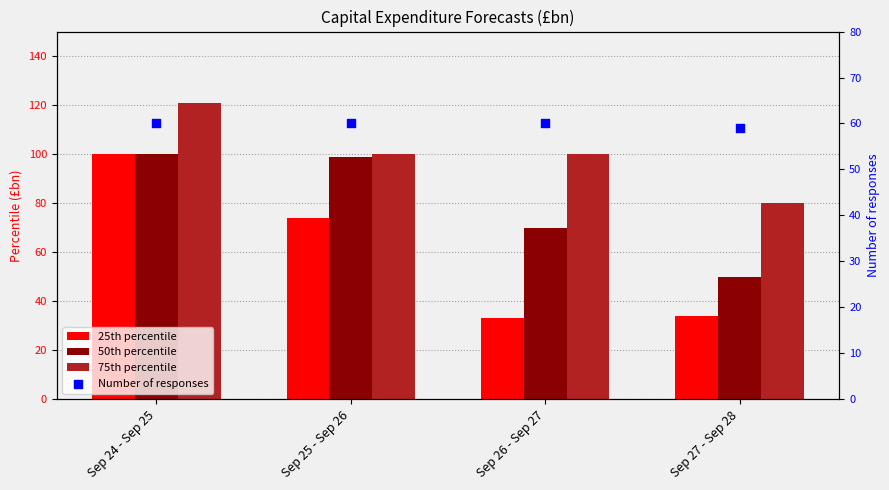

Which series has the largest Y range (max minus min)?

25th percentile